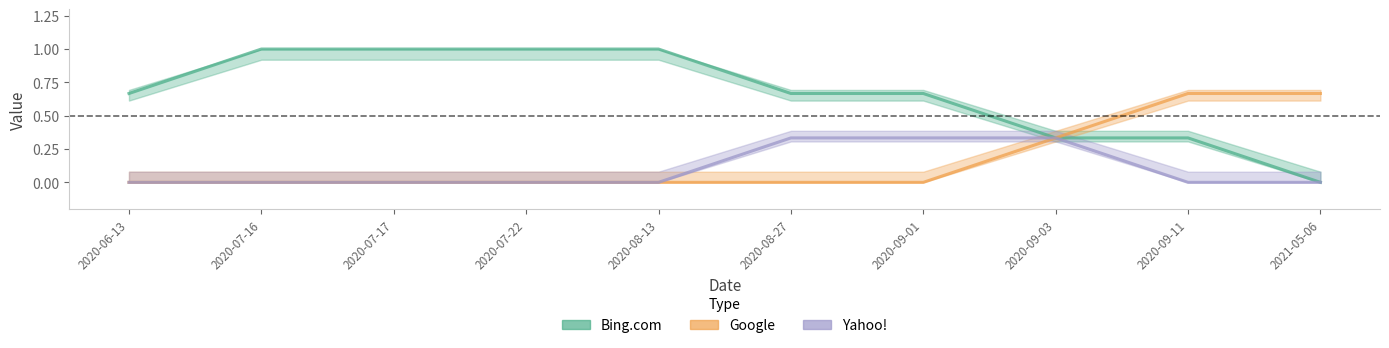

Which series ends up on top after the final intersection of Bing.com and Yahoo!?

Bing.com